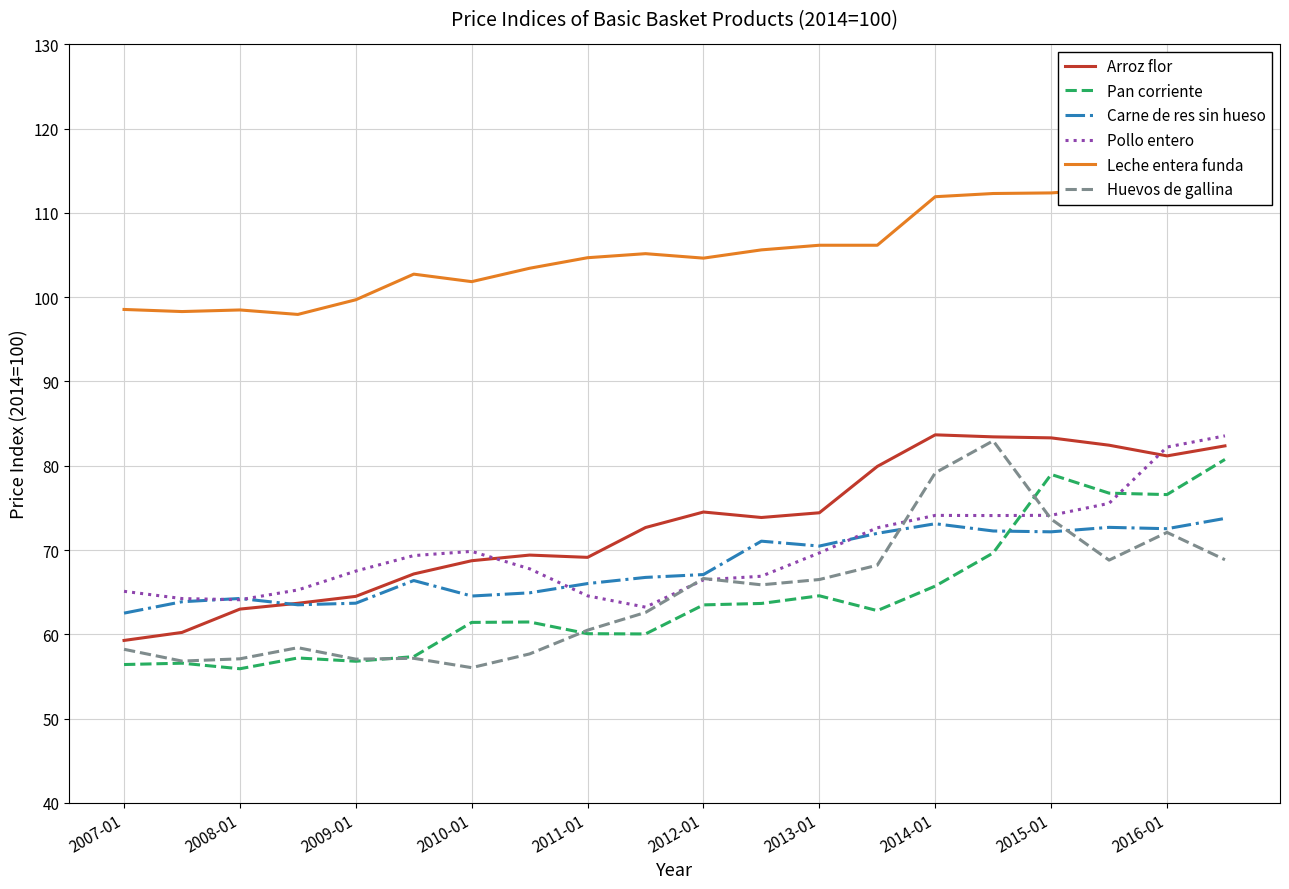

Reading right to left, transcribe all the data shown in this chart.

Arroz flor: 82.4	81.2	82.4	83.3	83.4	83.7	79.9	74.4	73.9	74.5	72.7	69.1	69.4	68.7	67.2	64.5	63.7	63.0	60.2	59.3
Pan corriente: 80.8	76.6	76.8	79.0	69.7	65.7	62.8	64.6	63.7	63.5	60.0	60.1	61.5	61.4	57.4	56.8	57.2	55.9	56.6	56.4
Carne de res sin hueso: 73.8	72.5	72.7	72.2	72.3	73.1	72.0	70.5	71.0	67.1	66.8	66.0	64.9	64.5	66.4	63.7	63.5	64.2	63.9	62.5
Pollo entero: 83.5	82.2	75.5	74.1	74.1	74.1	72.6	69.7	66.9	66.5	63.2	64.6	67.8	69.8	69.3	67.5	65.3	64.1	64.2	65.1
Leche entera funda: 113.2	112.8	112.8	112.4	112.3	111.9	106.2	106.2	105.6	104.6	105.2	104.7	103.4	101.8	102.7	99.7	98.0	98.5	98.3	98.5
Huevos de gallina: 68.8	72.1	68.8	73.7	83.0	79.2	68.2	66.5	65.9	66.6	62.6	60.5	57.7	56.0	57.1	57.0	58.4	57.1	56.8	58.2